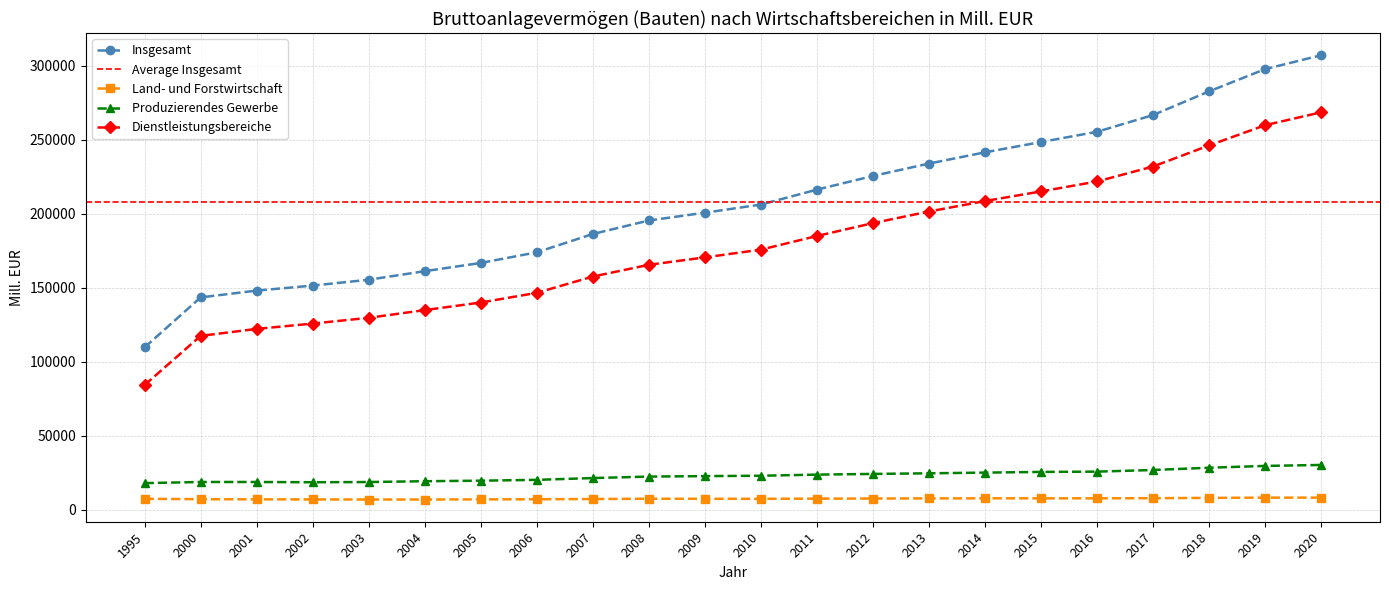

What is the maximum value shown in the chart?

307182.4